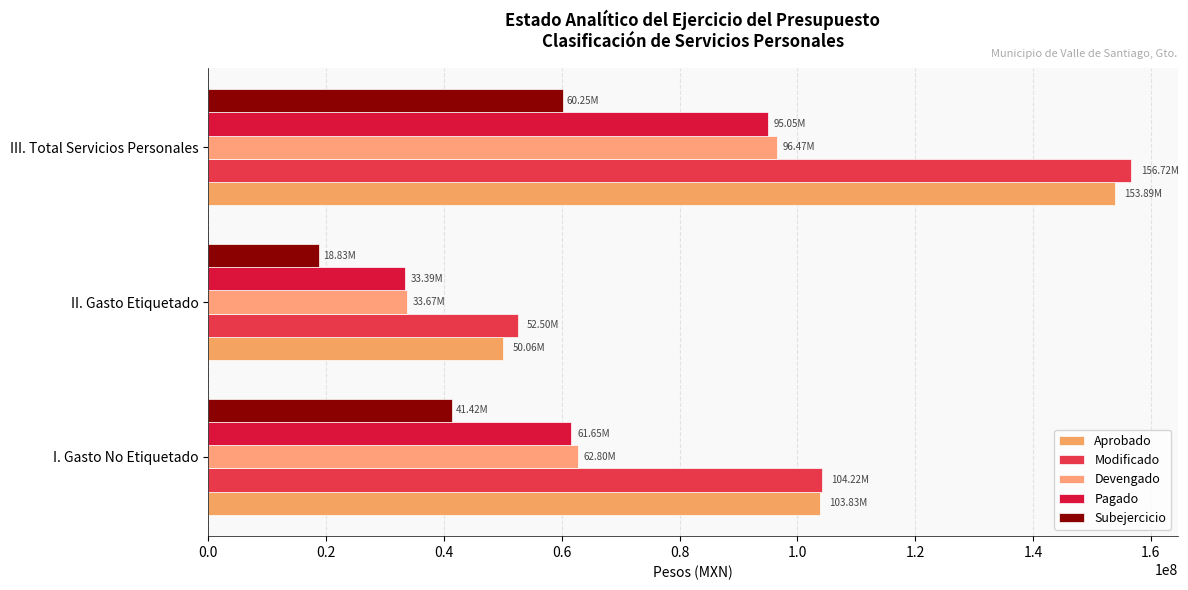

Which series has the widest spread of values?

Modificado